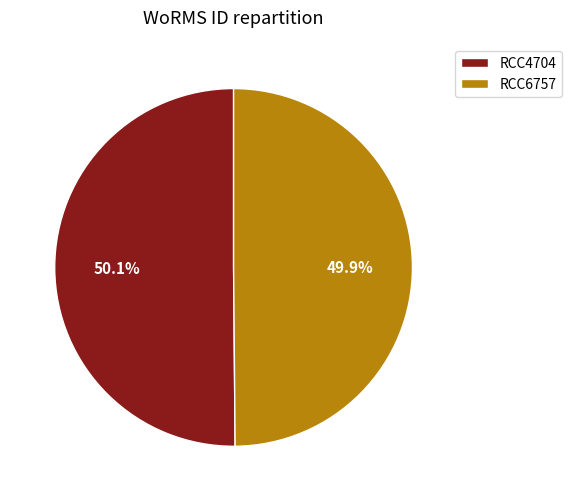

Approximately how many times larger is the value at RCC4704 compared to RCC6757?

1.0